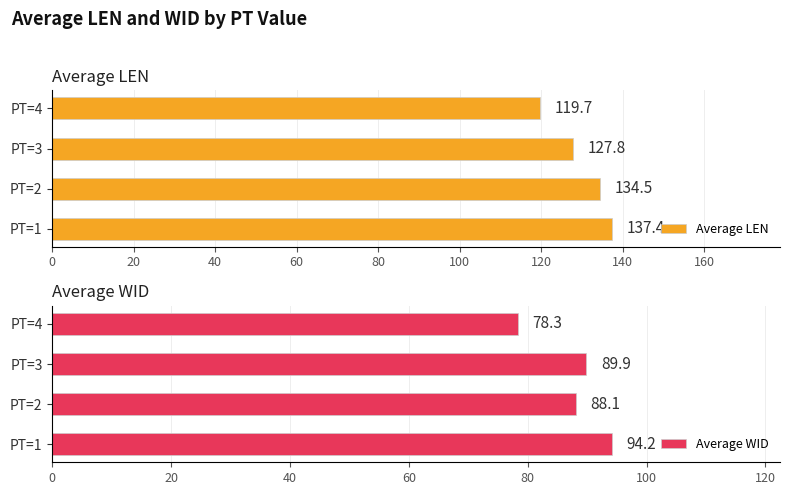

The value of Average LEN at PT=3 is 127.8. True or false?

True